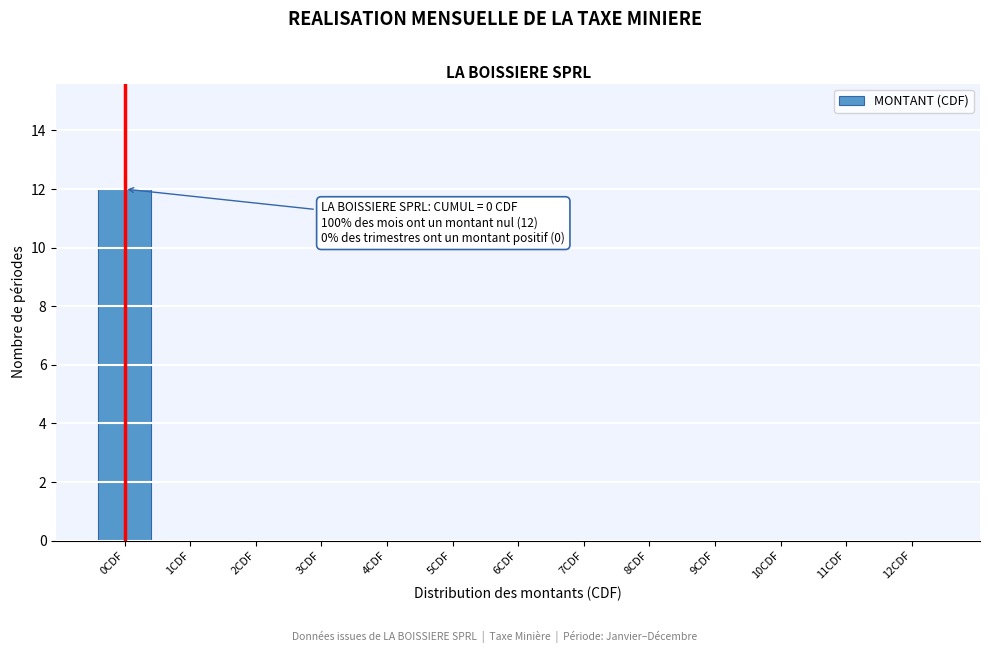

Reading left to right, extract all data points from this chart.

0CDF=12	1CDF=0	2CDF=0	3CDF=0	4CDF=0	5CDF=0	6CDF=0	7CDF=0	8CDF=0	9CDF=0	10CDF=0	11CDF=0	12CDF=0